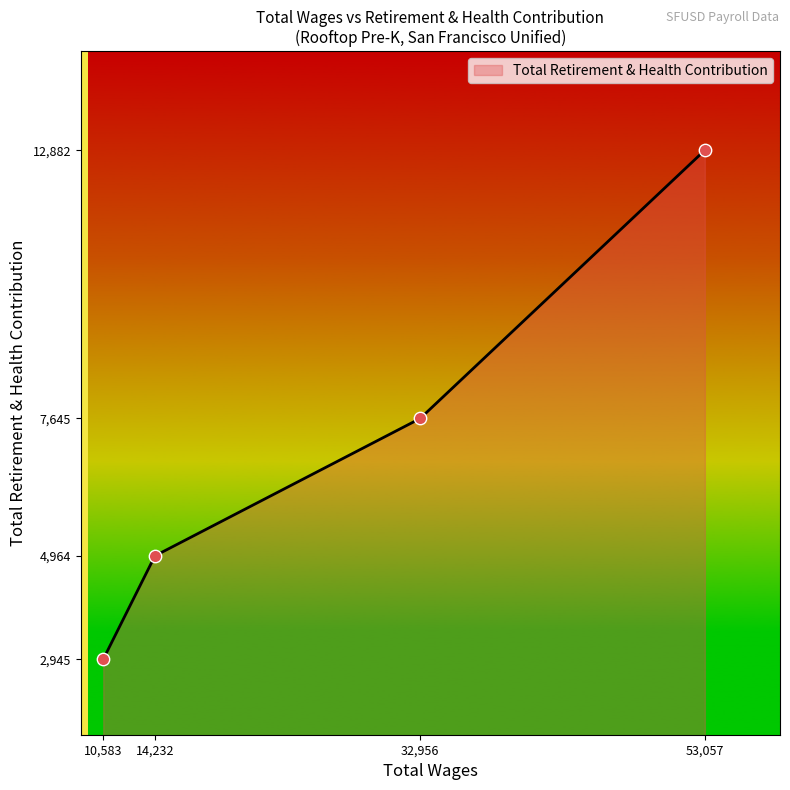

What is the change in value from 14,232 to 32,956?

+2681